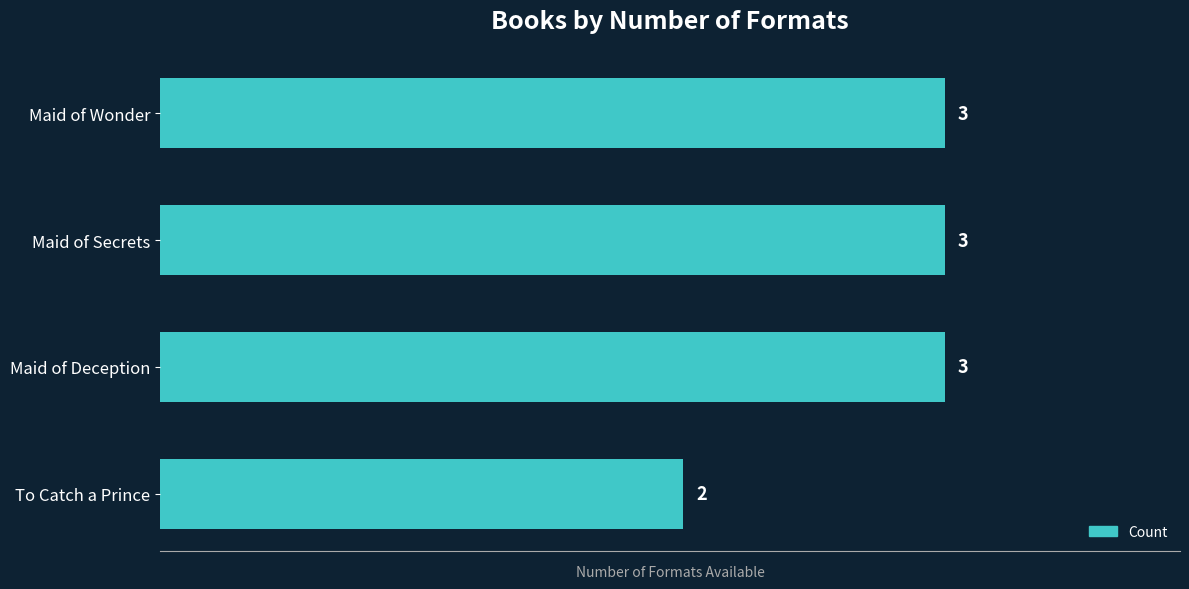

What value does the data have at Maid of Deception?

3